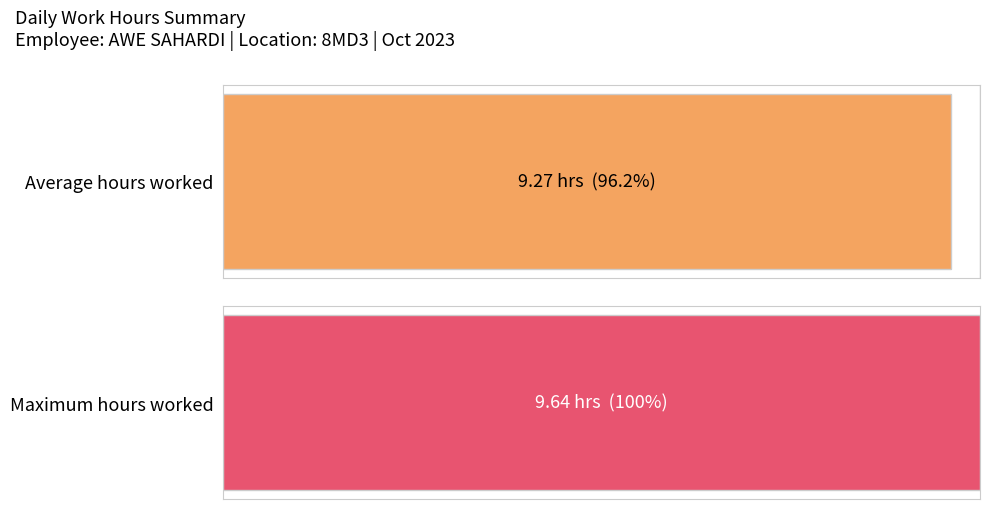

True or false: the data shows 14.1 at 5.

False